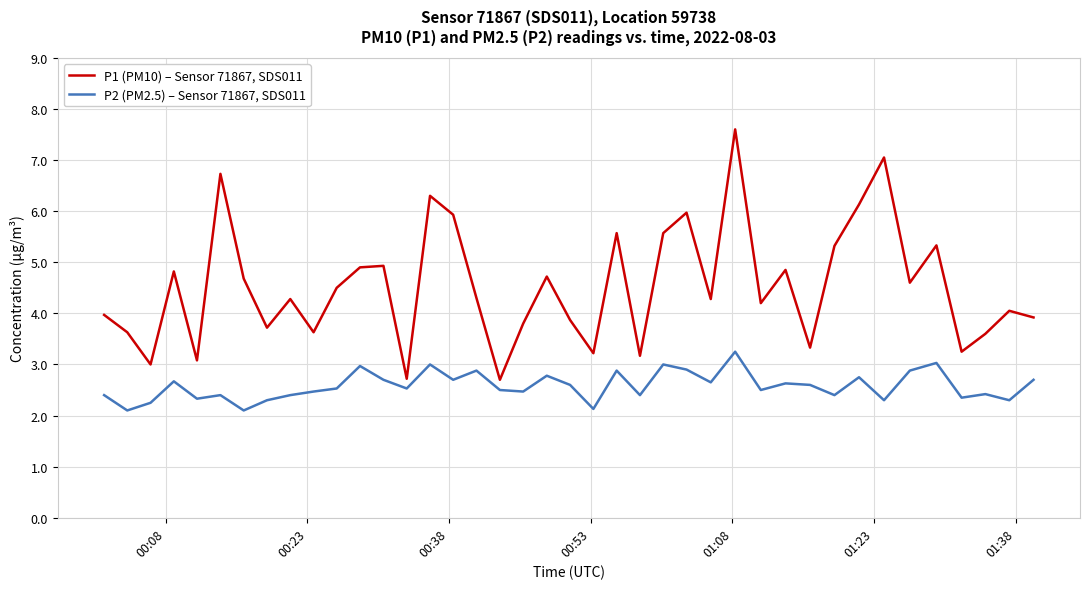

Which series has the largest range (max minus min)?

P1 (PM10) – Sensor 71867, SDS011